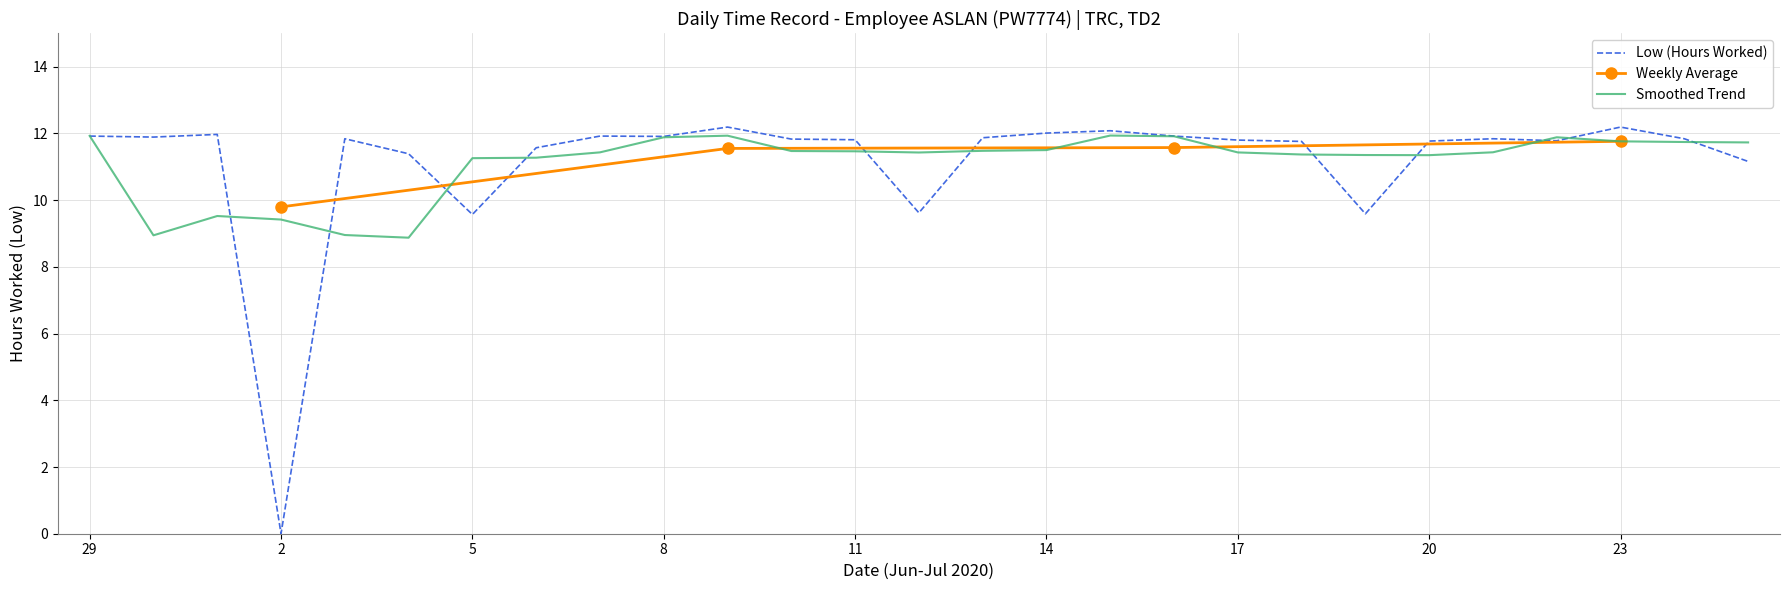

At which label is the value closest to 6?

5